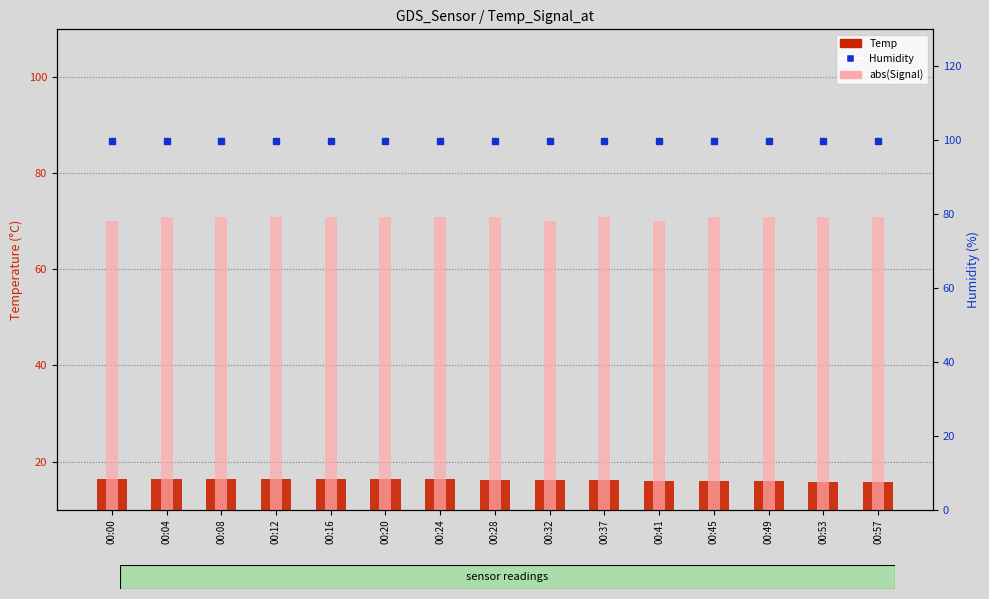

Count the number of categories in the chart.

15